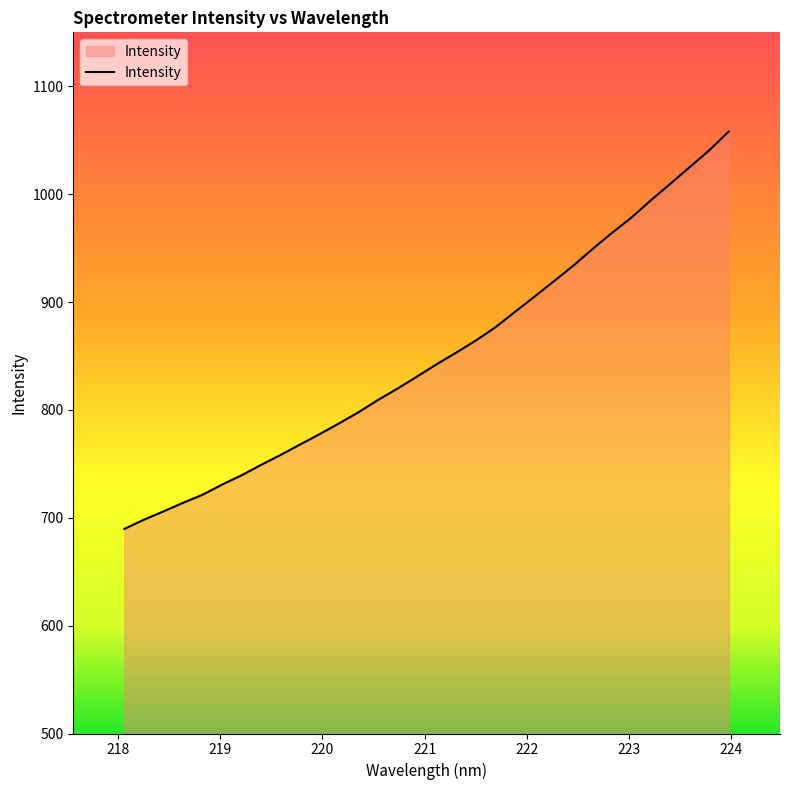

How many lines are shown in the chart?

1